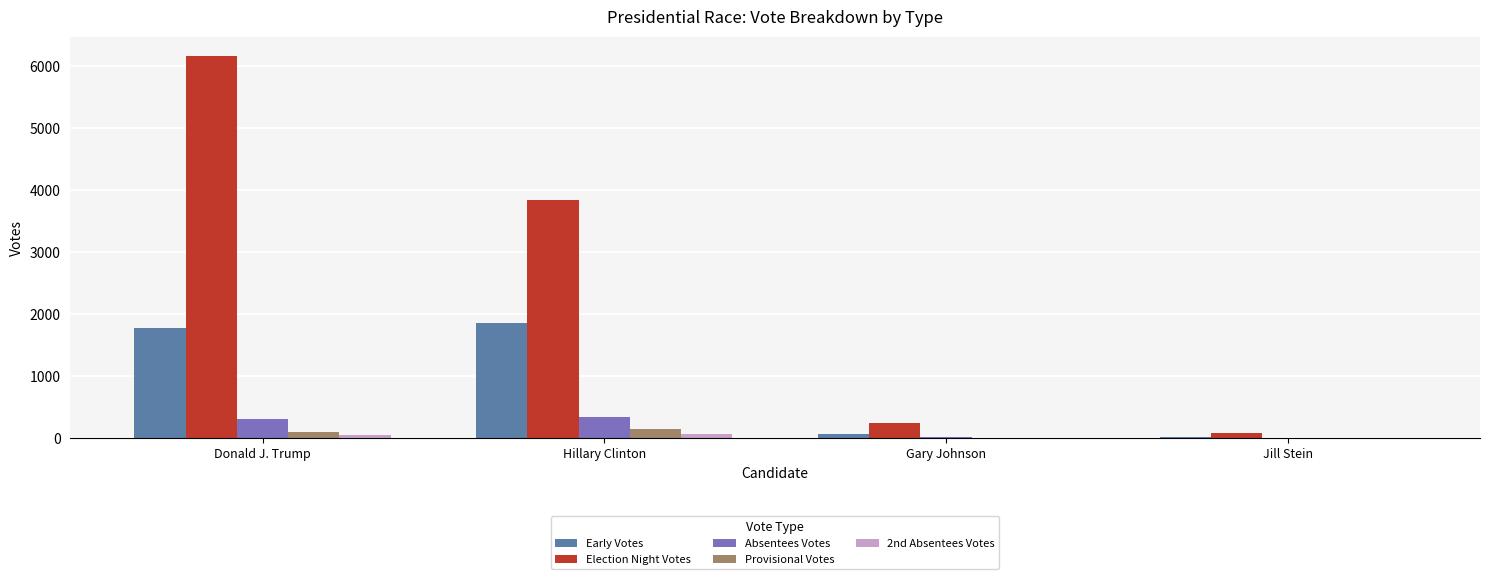

How many series are shown in this chart?

5